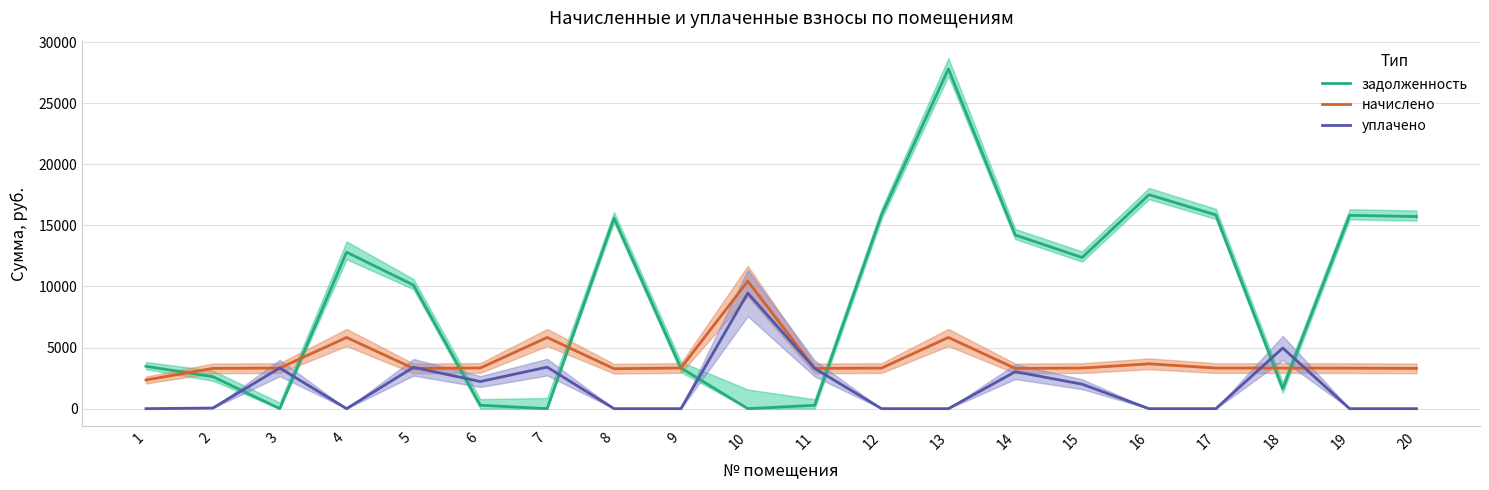

Is the value of задолженность at 4 greater than the value of начислено at 6?

Yes